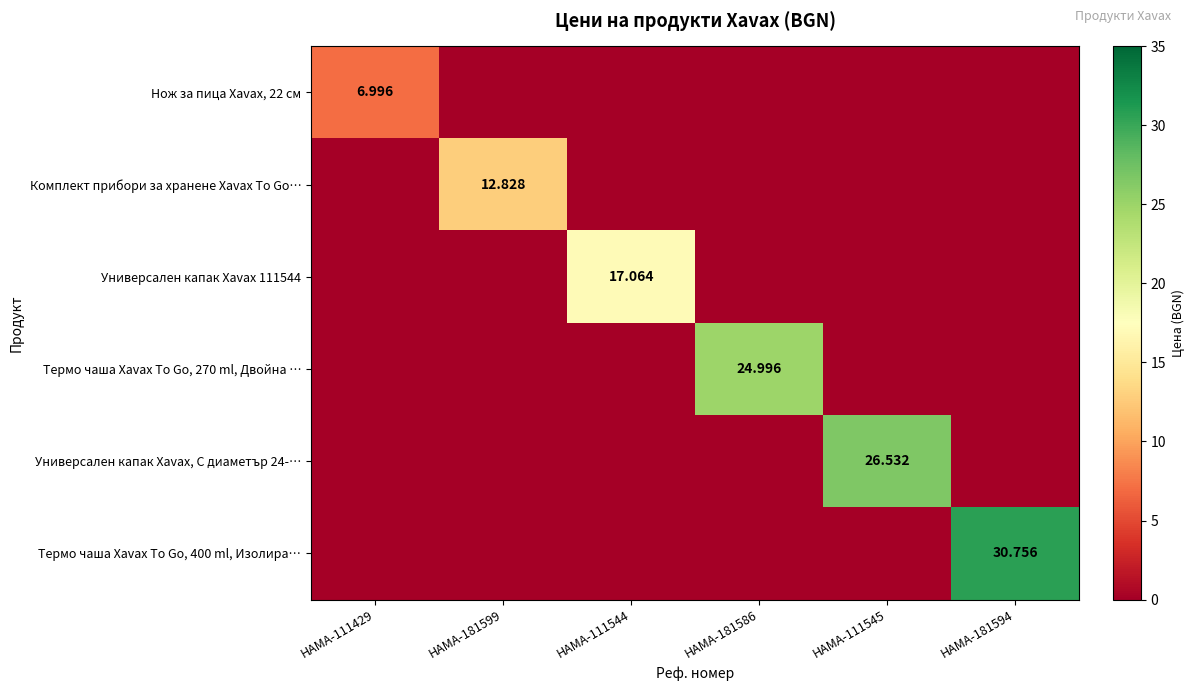

Is the value of Нож за пица Xavax, 22 см at HAMA-111429 greater than the value of Термо чаша Xavax To Go, 400 ml, Изолира… at HAMA-111545?

Yes